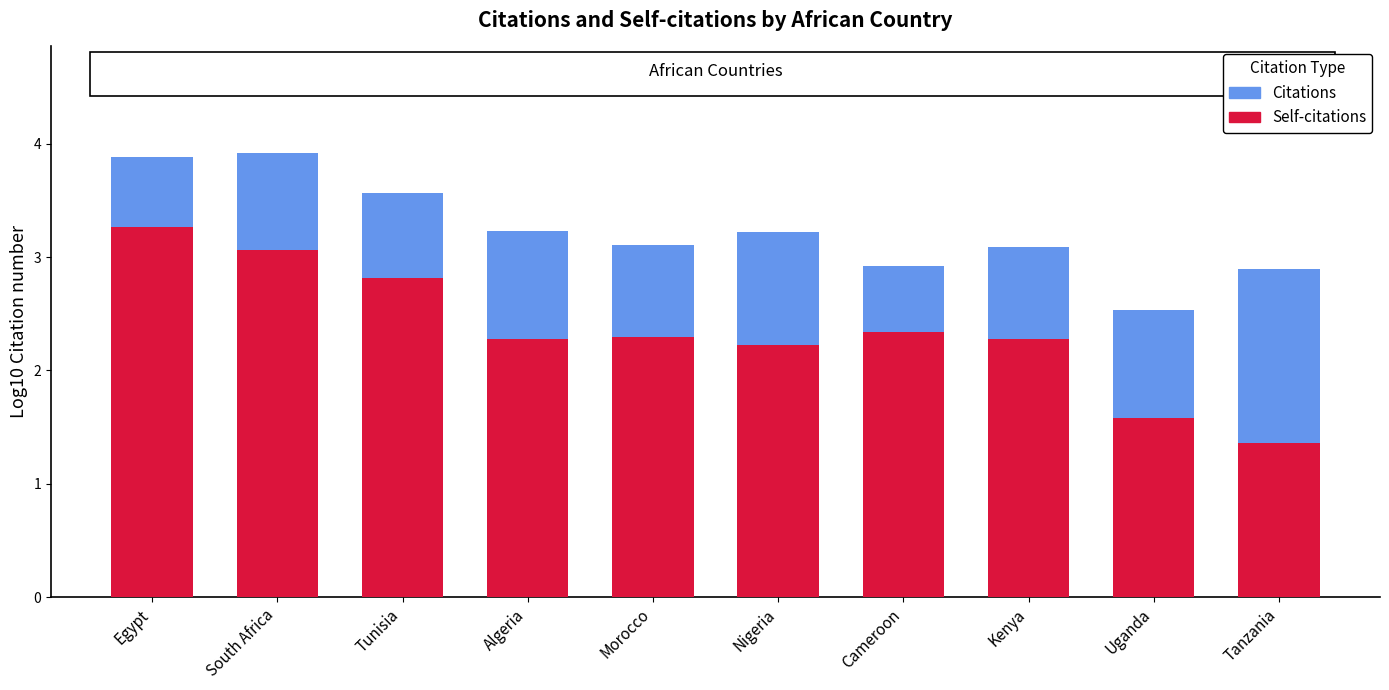

What is the lowest value of the Self-citations series?

1.4